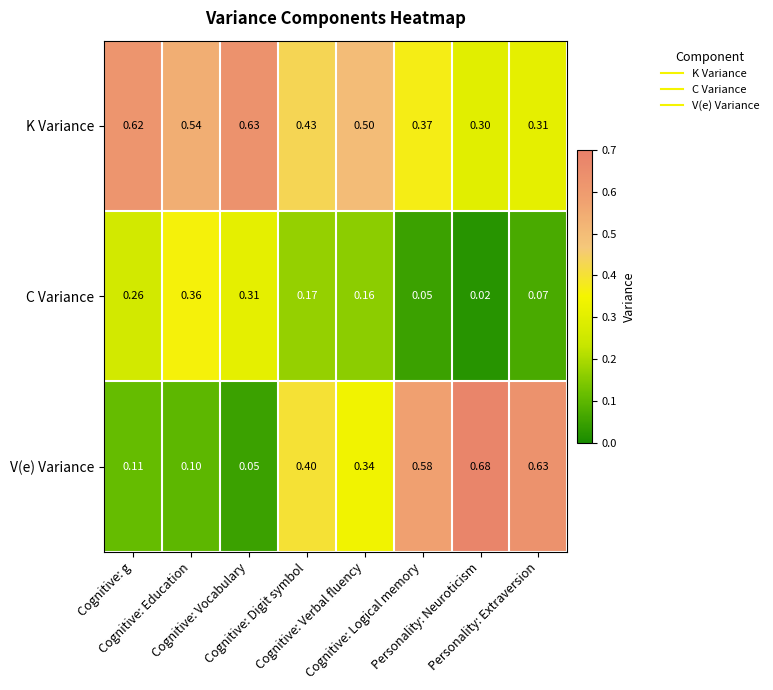

List the series in order of their peak value, highest first.

V(e) Variance, K Variance, C Variance